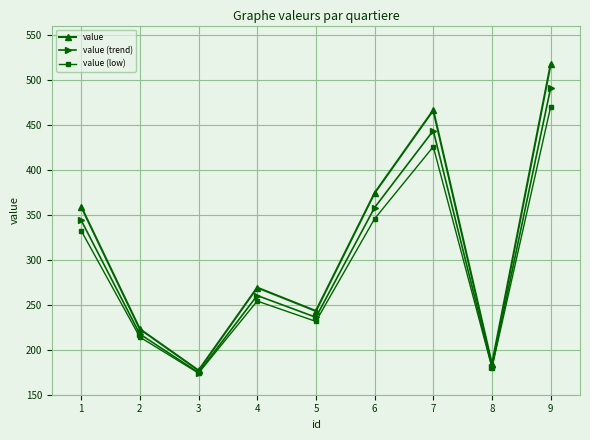

Which series has the largest total across all categories?

value